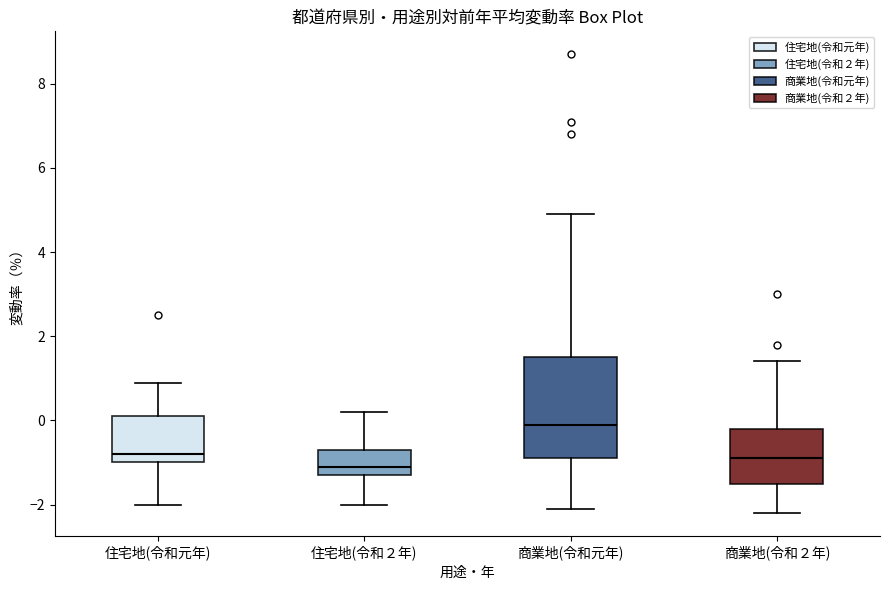

Reading left to right, transcribe this box plot: for each box, give where its median line is, the range the box spans, and where its two whiskers end, as read against the y-axis. The values are not printed on the chart, so give them approximately, as read against the axis.

住宅地(令和元年): median -0.8, box -1.0 to 0.2, whiskers -2.0 to 1.0
住宅地(令和２年): median -1.0, box -1.2 to -0.6, whiskers -2.0 to 0.2
商業地(令和元年): median 0.0, box -0.8 to 1.6, whiskers -2.0 to 5.0
商業地(令和２年): median -0.8, box -1.4 to -0.2, whiskers -2.2 to 1.4